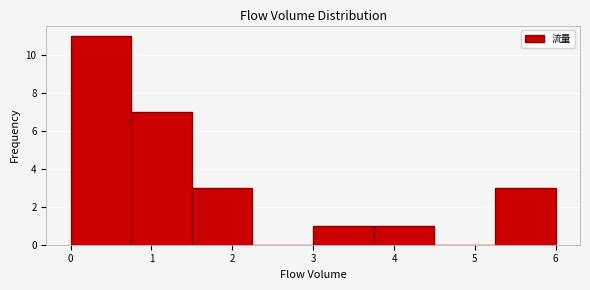

Over which range of the x-axis is the bar tallest?

0.00 to 0.75